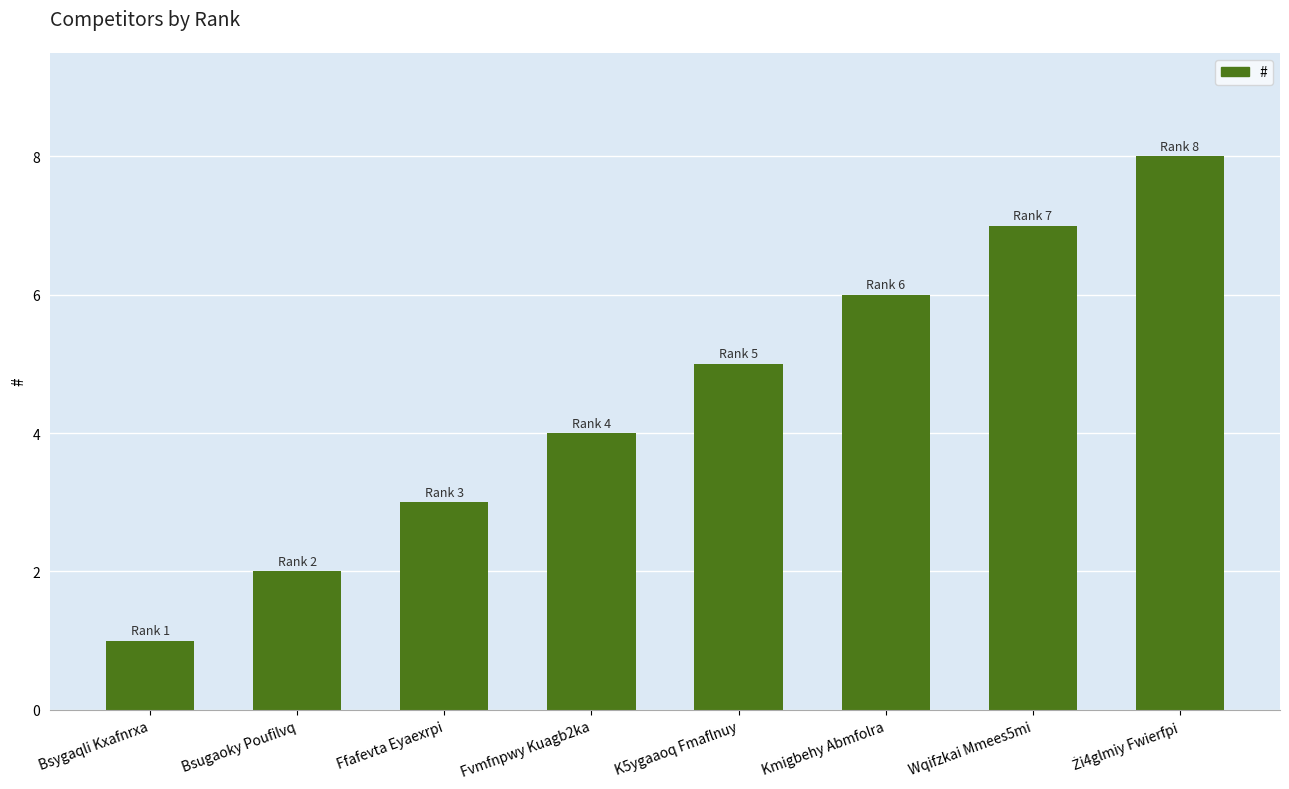

The value at Bsygaqli Kxafnrxa is 1. True or false?

True